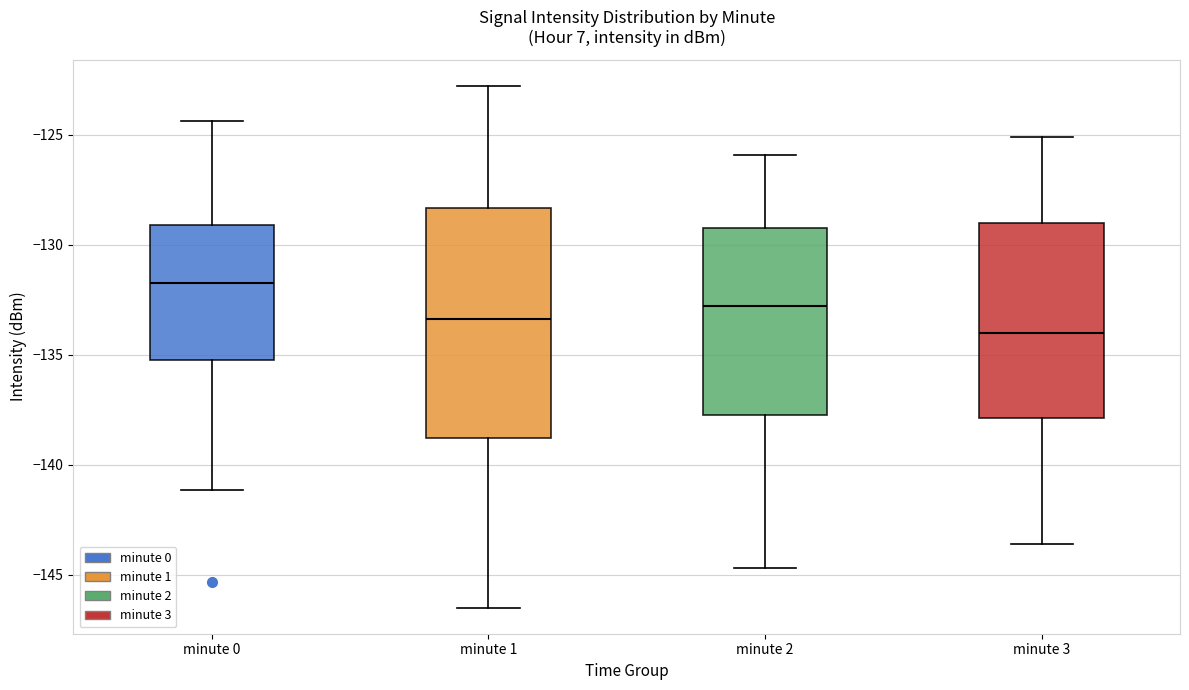

Where does the upper whisker of the box for minute 0 end on the y-axis? The values are not printed on the chart, so give them approximately, as read against the axis.

-124.5